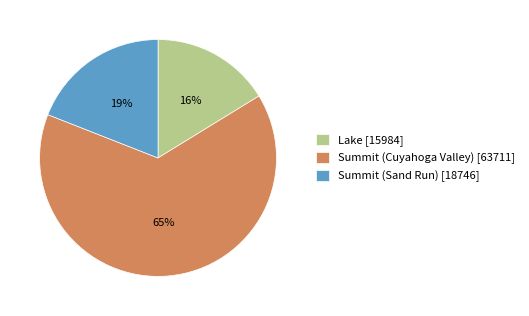

What is the ratio of the value at Summit (Cuyahoga Valley) [63711] to the value at Summit (Sand Run) [18746]?

3.4